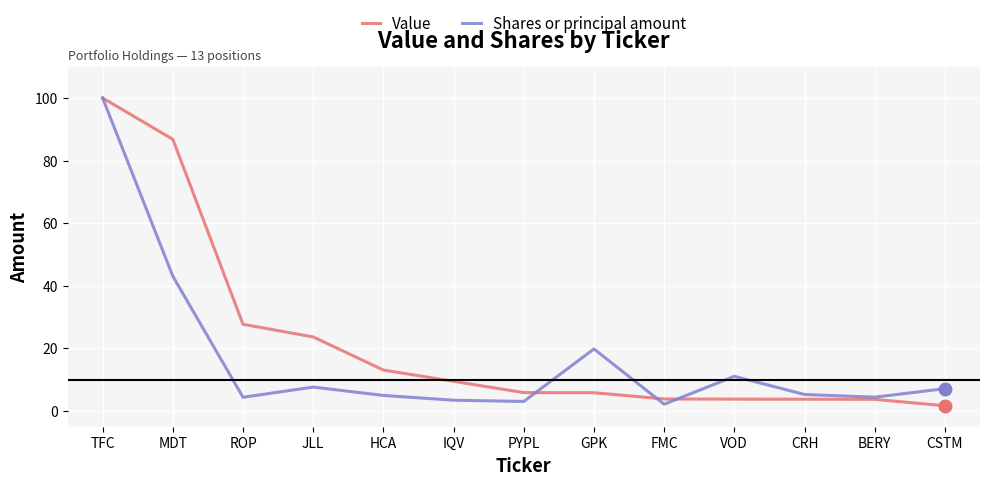

What is the highest value of the Value series?

100.0